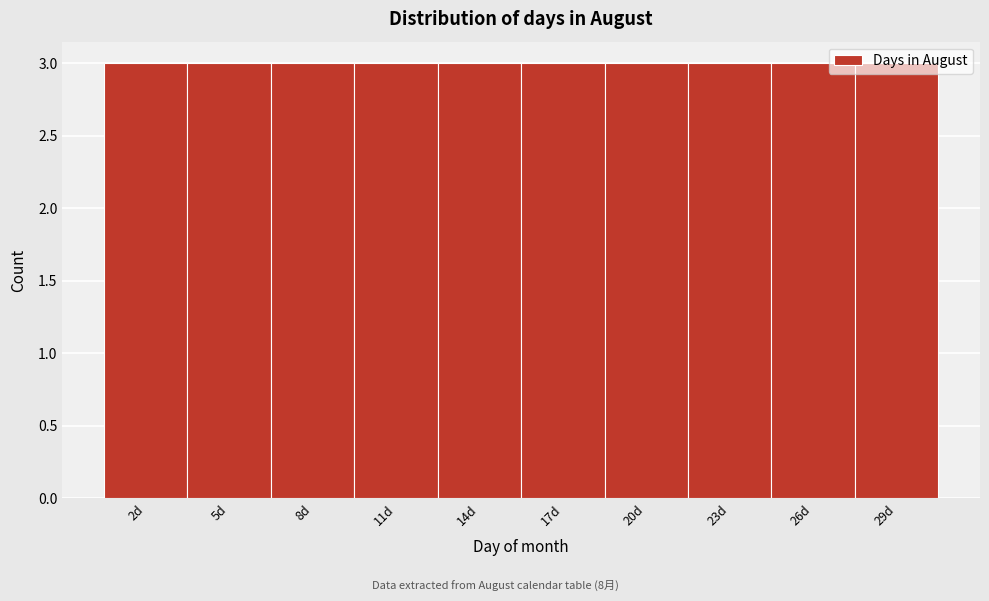

Reading left to right, transcribe this chart: for each bar, give the range it covers on the x-axis and its height. The values are not printed on the chart, so give them approximately, as read against the axis.

0.5 to 3.5: 3
3.5 to 6.5: 3
6.5 to 9.5: 3
9.5 to 12.5: 3
12.5 to 15.5: 3
15.5 to 18.5: 3
18.5 to 21.5: 3
21.5 to 24.5: 3
24.5 to 27.5: 3
27.5 to 30.5: 3